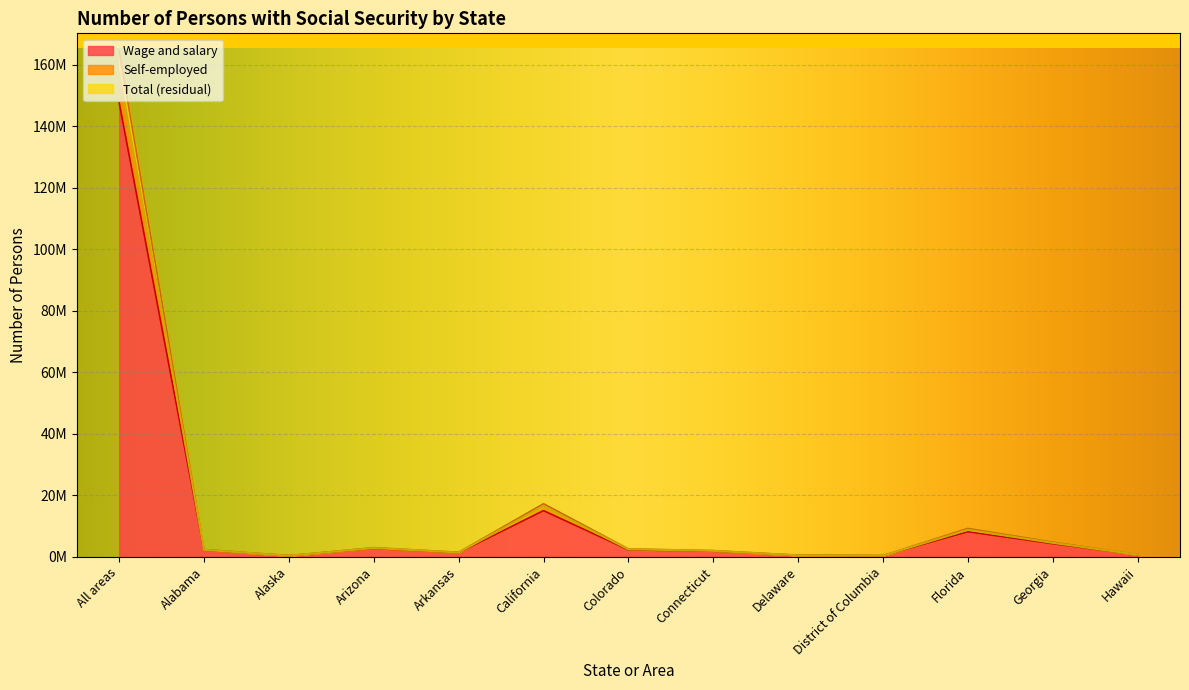

True or false: Self-employed and Wage and salary cross at least once.

False